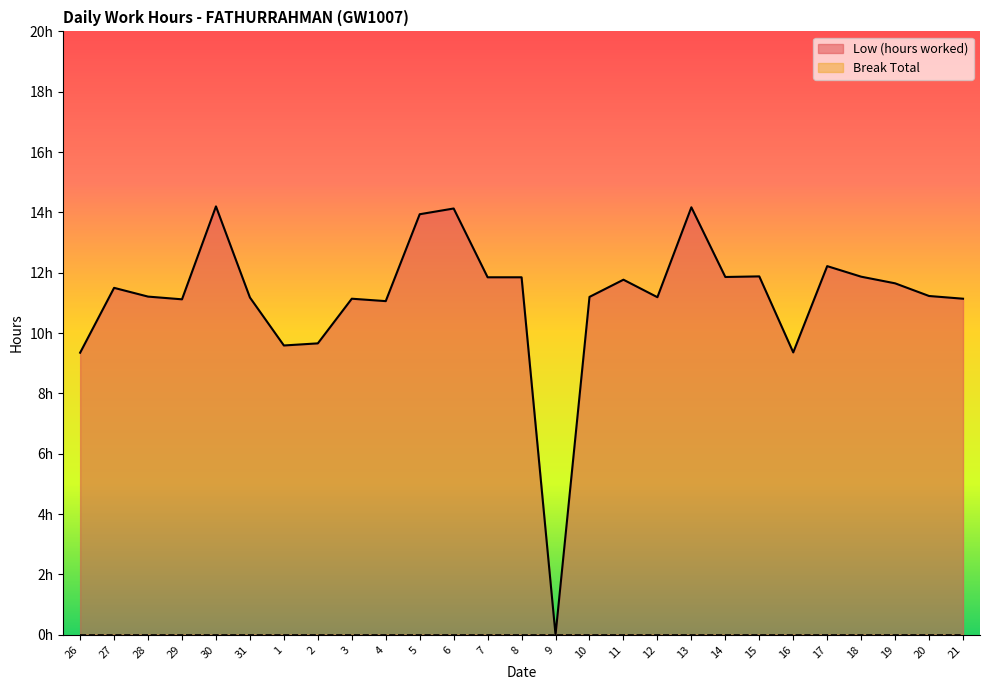

Between 19 and 21, which is larger?

19